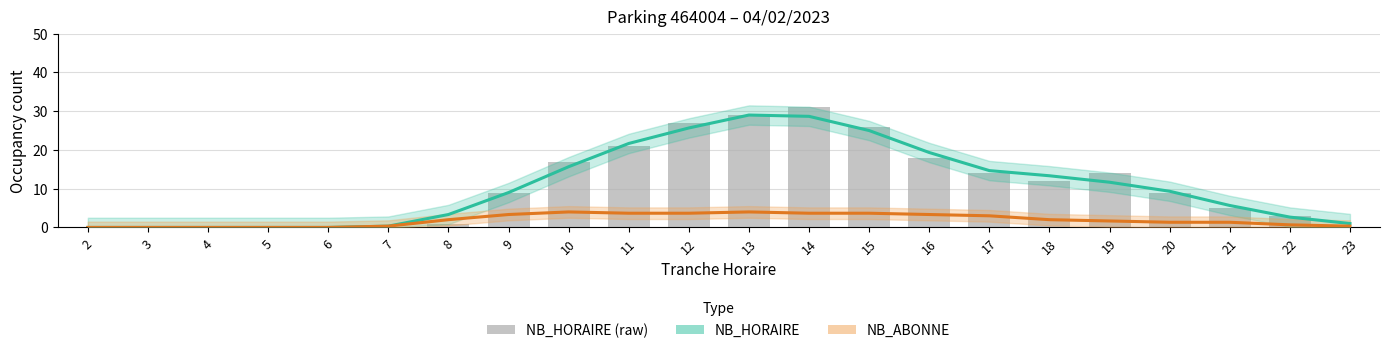

What is the highest value of the NB_ABONNE (estimate) series?

4.0